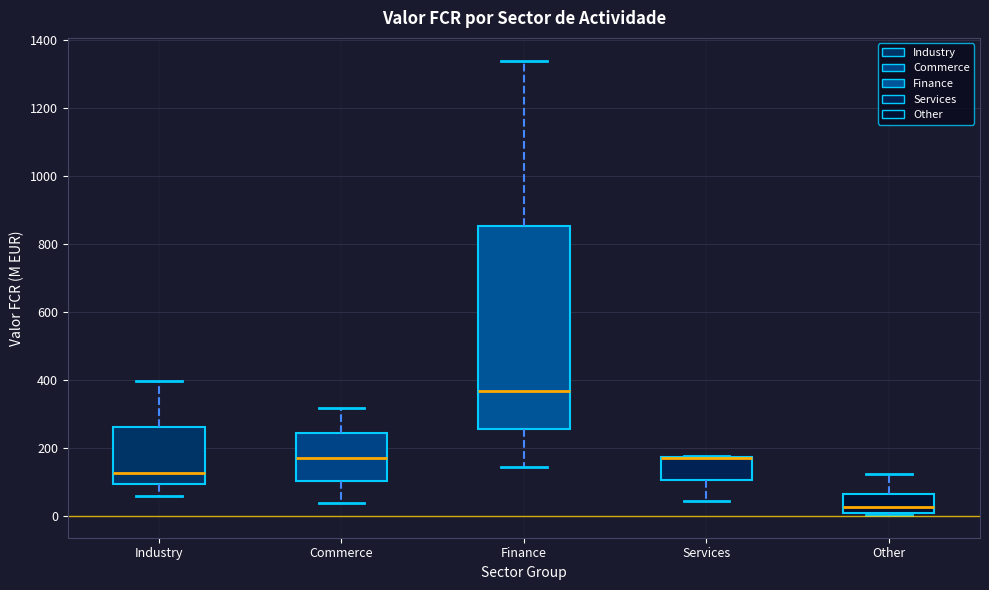

Reading left to right, transcribe this box plot: for each box, give where its median line is, the range the box spans, and where its two whiskers end, as read against the y-axis. The values are not printed on the chart, so give them approximately, as read against the axis.

Industry: median 120, box 100 to 260, whiskers 60 to 400
Commerce: median 180, box 100 to 240, whiskers 40 to 320
Finance: median 360, box 260 to 860, whiskers 140 to 1340
Services: median 180 (drawn on the box's upper edge), box 100 to 180, whiskers 40 to 180
Other: median 20, box 0 to 60, whiskers 0 to 120